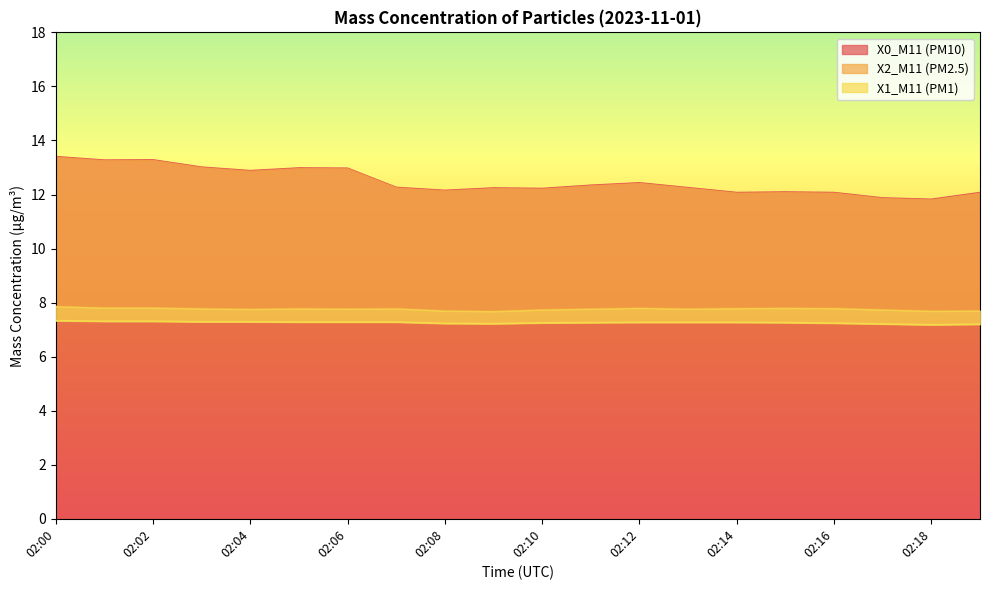

Which category has the lowest value in the X1_M11 (PM1) series?

02:18